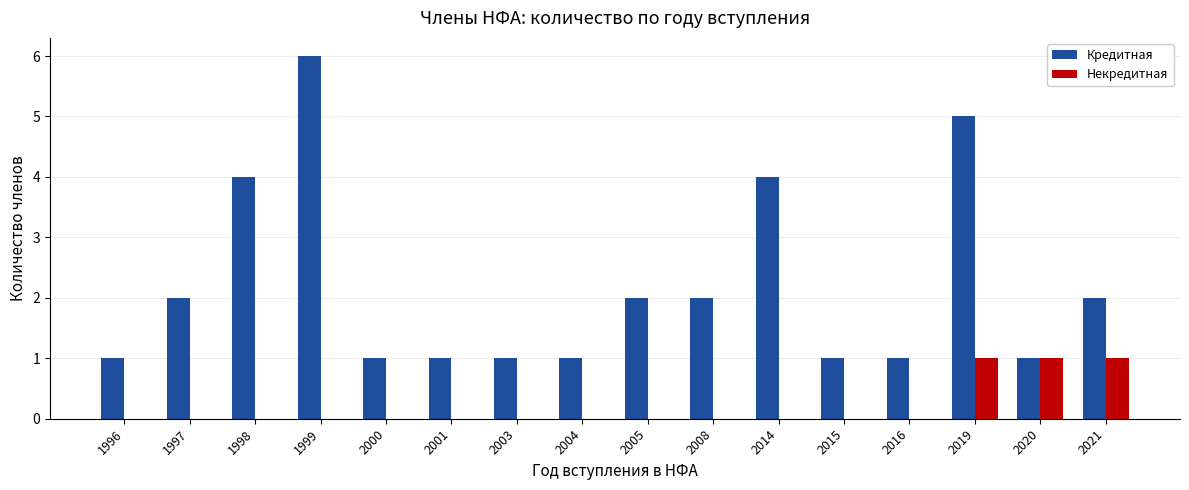

What is the sum of all Некредитная values?

3